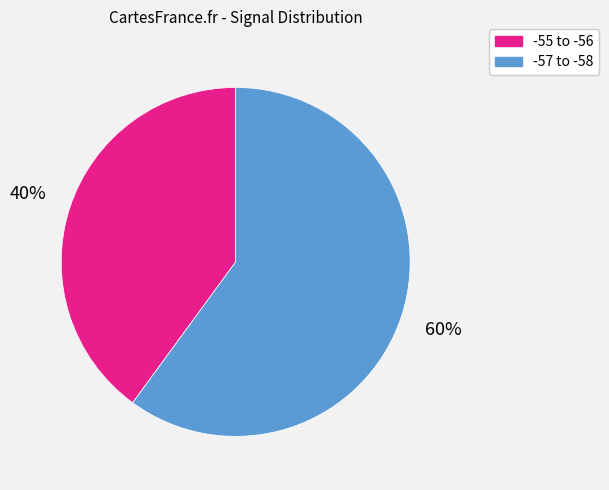

Do -55 to -56 and -57 to -58 together represent more than half of the pie?

Yes